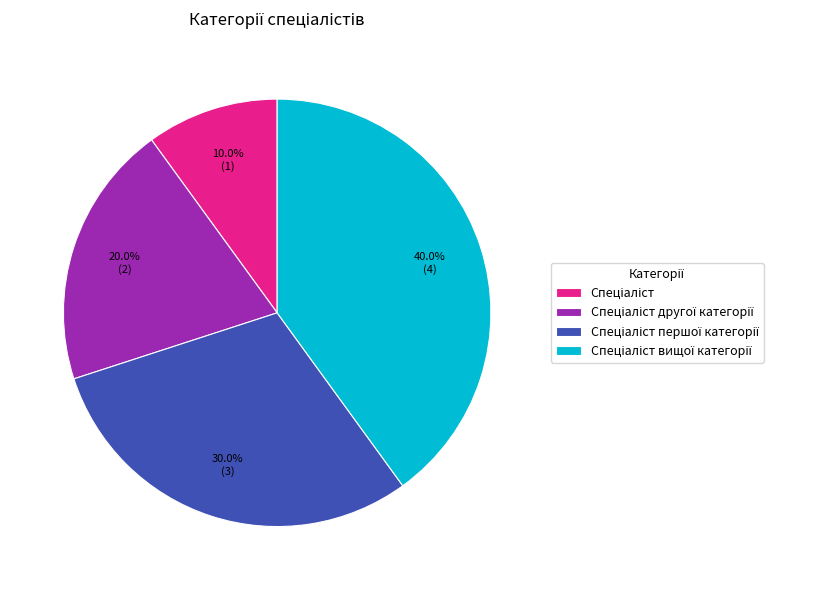

Is there any slice that represents more than half of the pie?

No